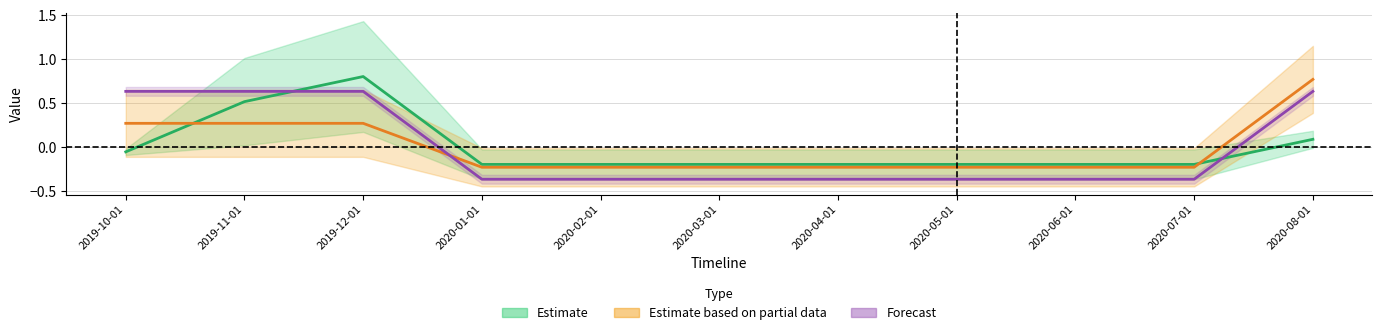

What is the difference between the maximum and minimum values in the Accesses series?

1.0